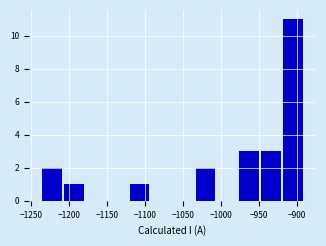

Reading left to right, list every bar in this chart as the range it spans on the x-axis followed by its height. Neither the bar edges nor the heights are printed on the chart, so give them approximately, as read against the axes.

-1235 to -1205: 2
-1205 to -1180: 1
-1180 to -1150: 0
-1150 to -1120: 0
-1120 to -1090: 1
-1090 to -1060: 0
-1060 to -1035: 0
-1035 to -1005: 2
-1005 to -975: 0
-975 to -945: 3
-945 to -920: 3
-920 to -890: 11